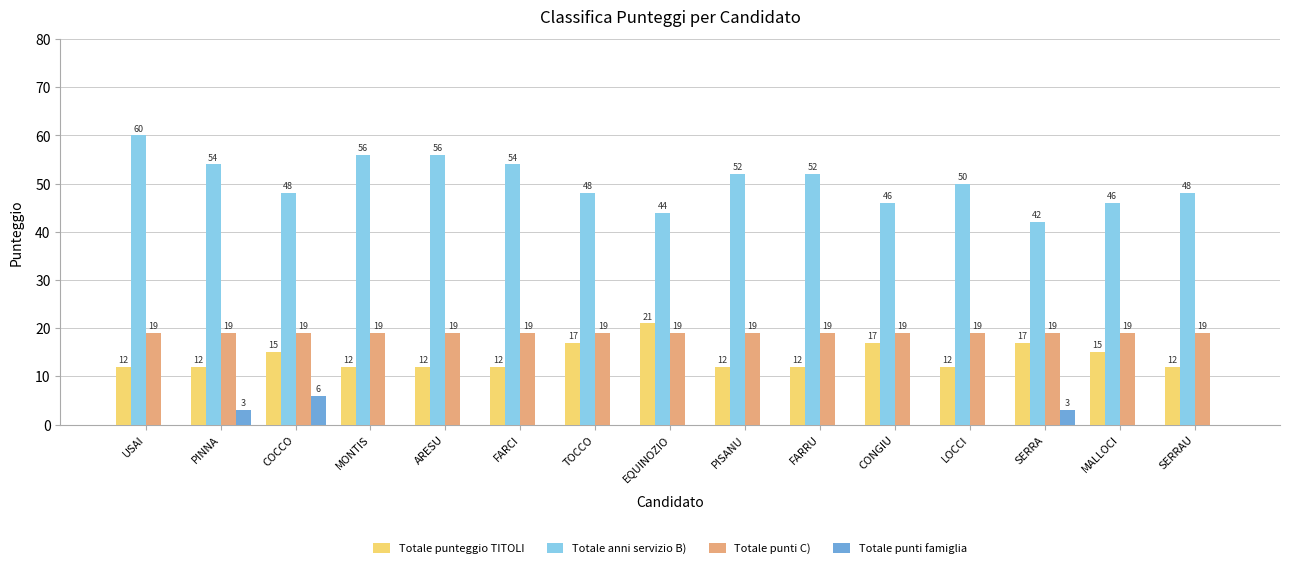

Is it true that Totale punti C) equals 34 at EQUINOZIO?

False